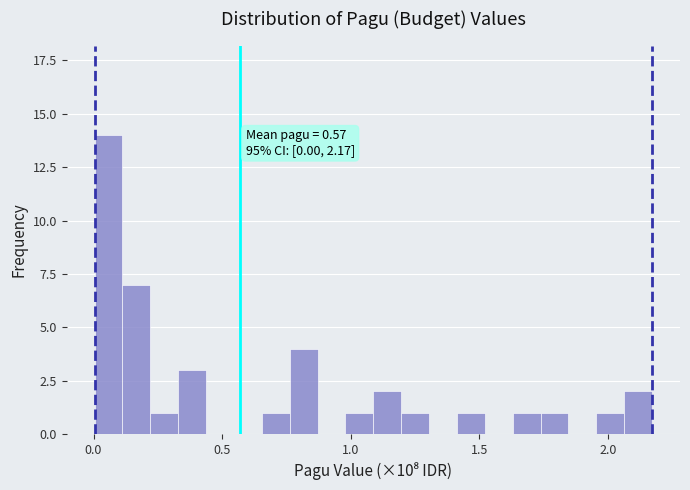

Around what value on the x-axis is the tallest bar? Give the approximate position of its centre, as read against the axis.

0.05